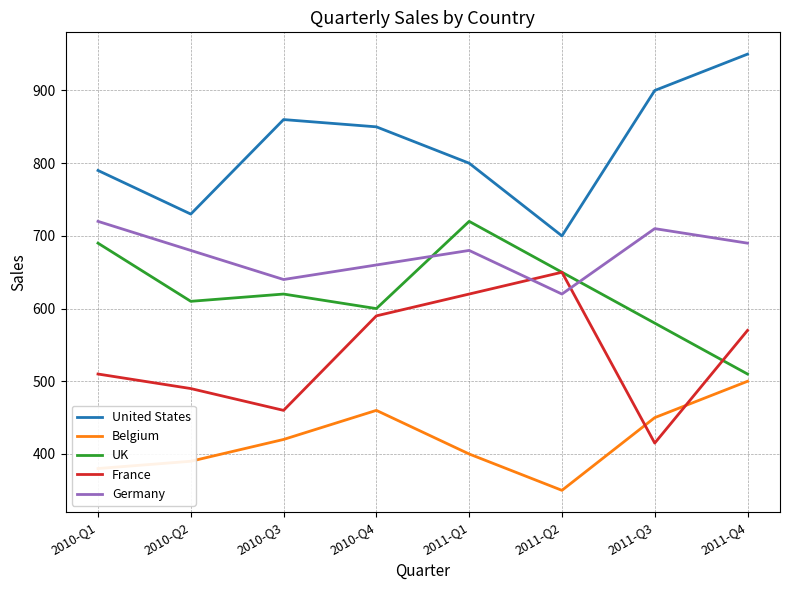

What are all the series names shown in the legend?

United States, Belgium, UK, France, Germany